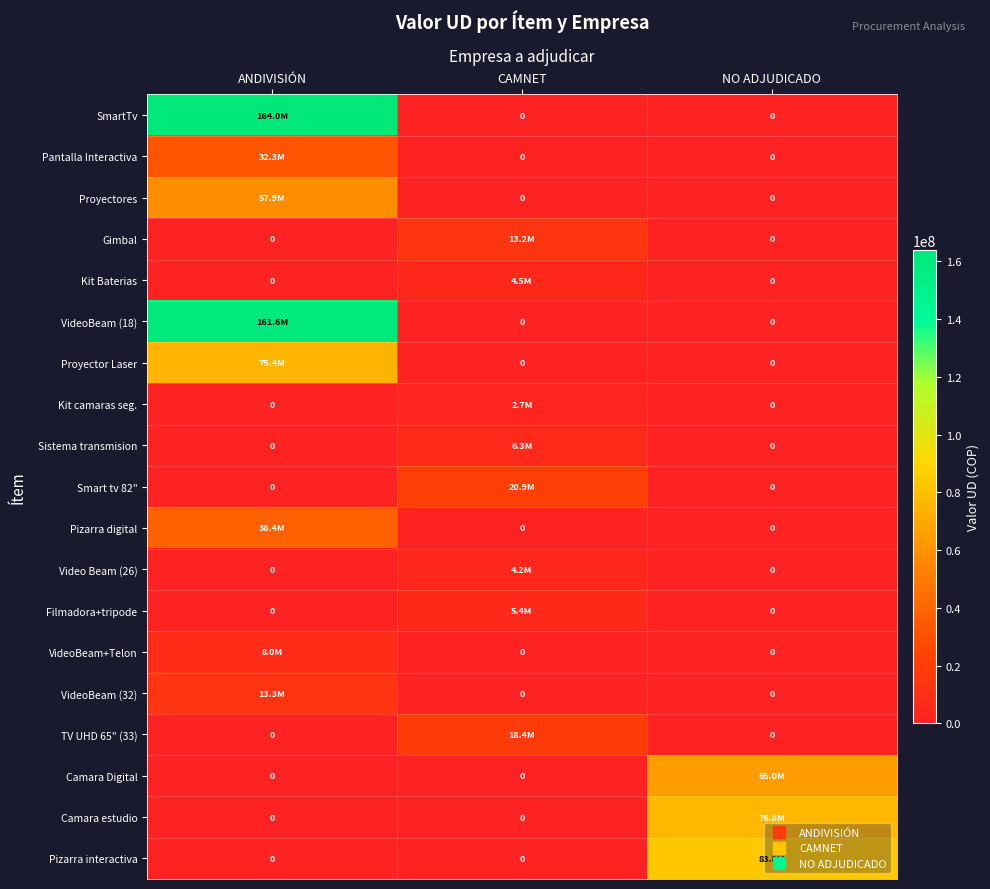

The SmartTv series shows 163992548 at ANDIVISIÓN. True or false?

True